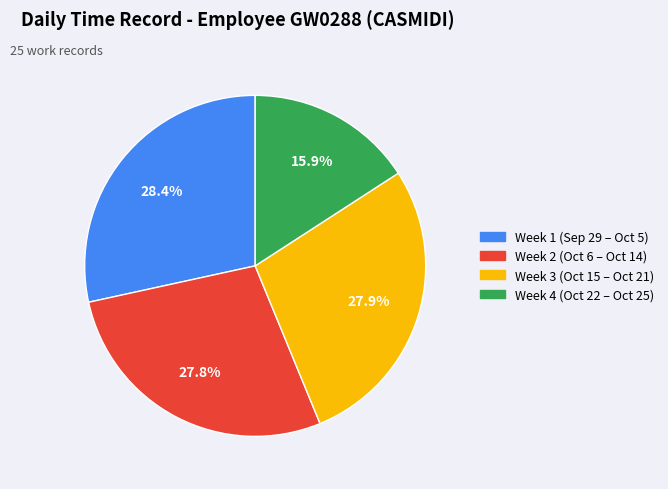

Is there any slice that represents more than half of the pie?

No